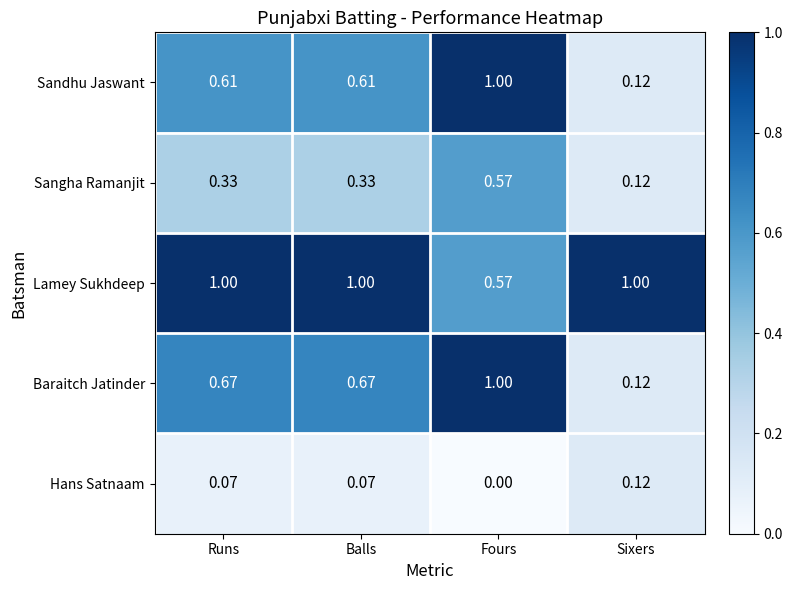

Which category has the highest value in the Hans Satnaam series?

Sixers